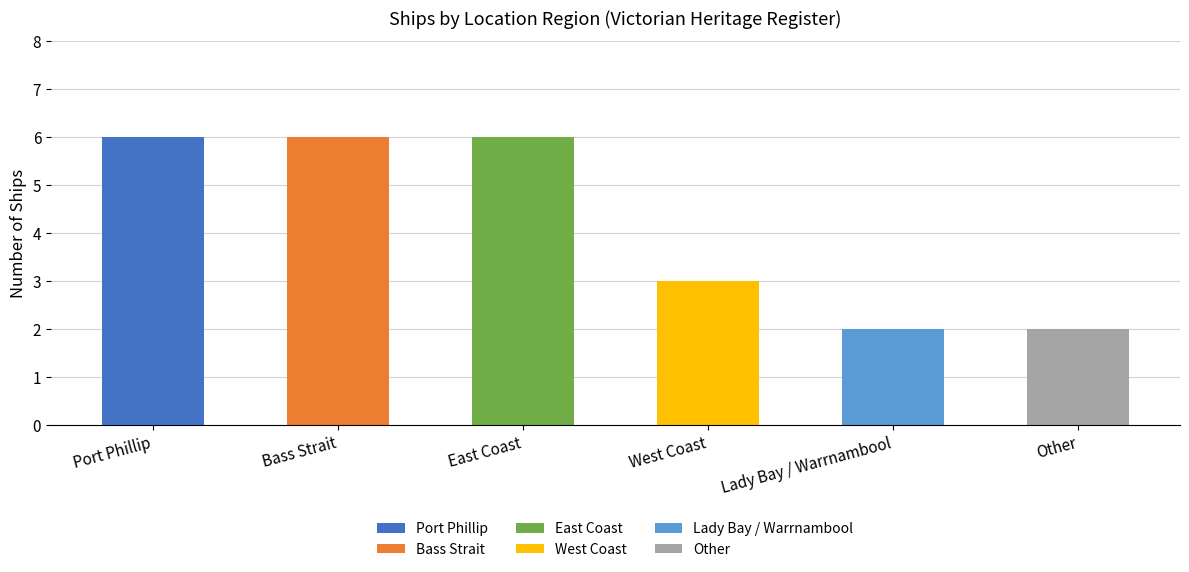

What is the ratio of the value at Other to the value at West Coast?

0.7